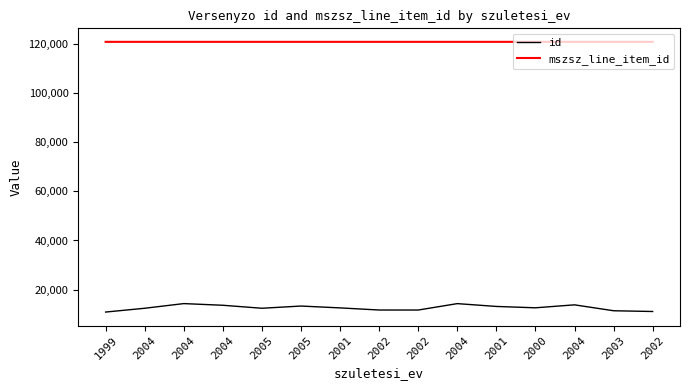

Does the chart display data point markers on the line(s)?

No